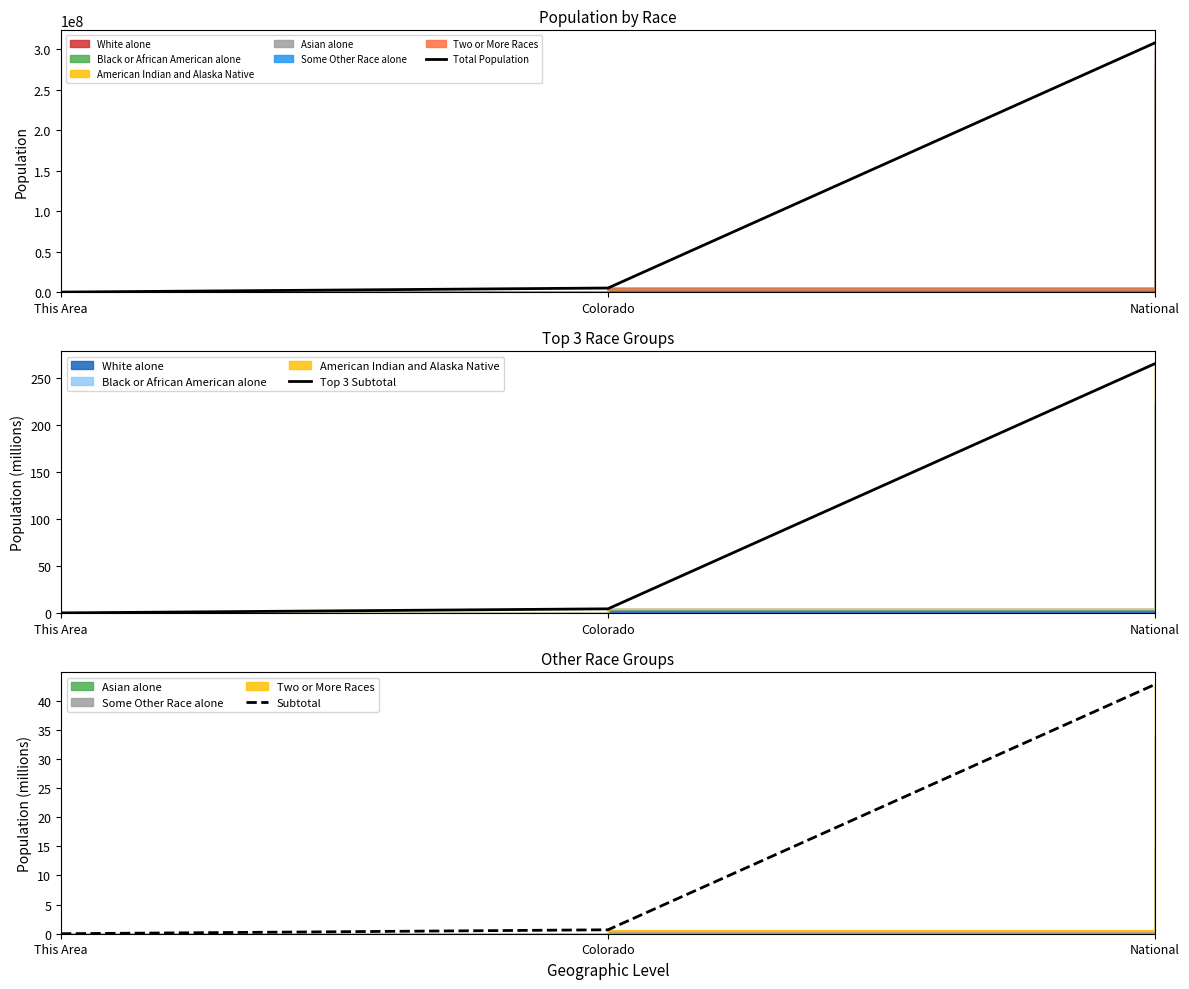

How many values in the Total Population series exceed 5022573?

1